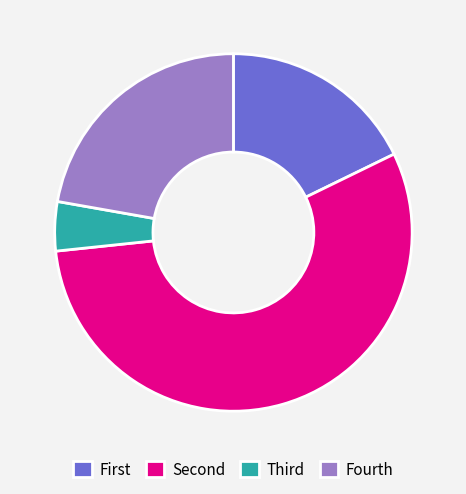

Which category has the biggest portion of the pie?

Second